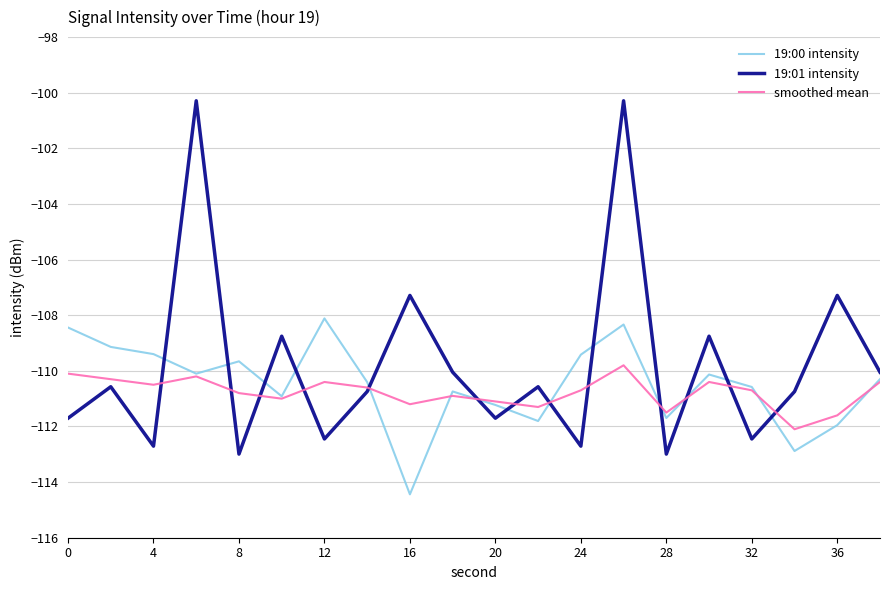

Rank the series by their average value, from lowest to highest.

smoothed mean, 19:00 intensity, 19:01 intensity